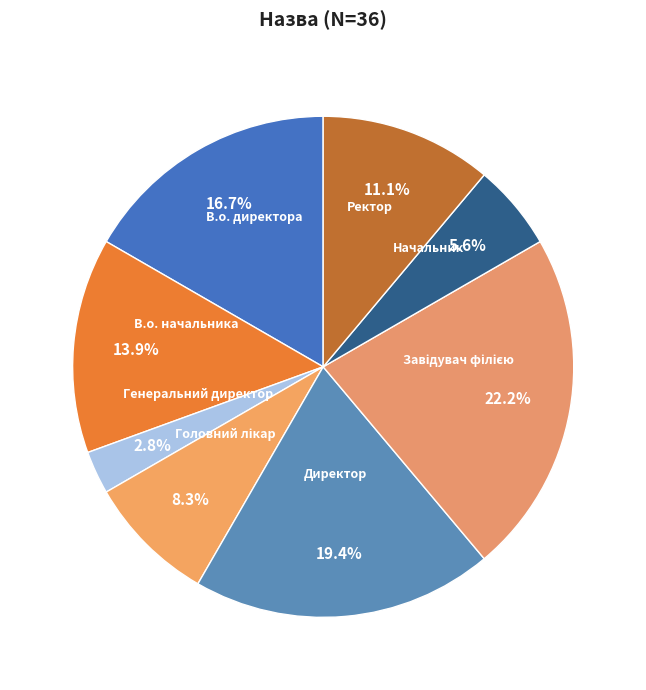

True or false: Генеральний директор accounts for 3% of the total.

True